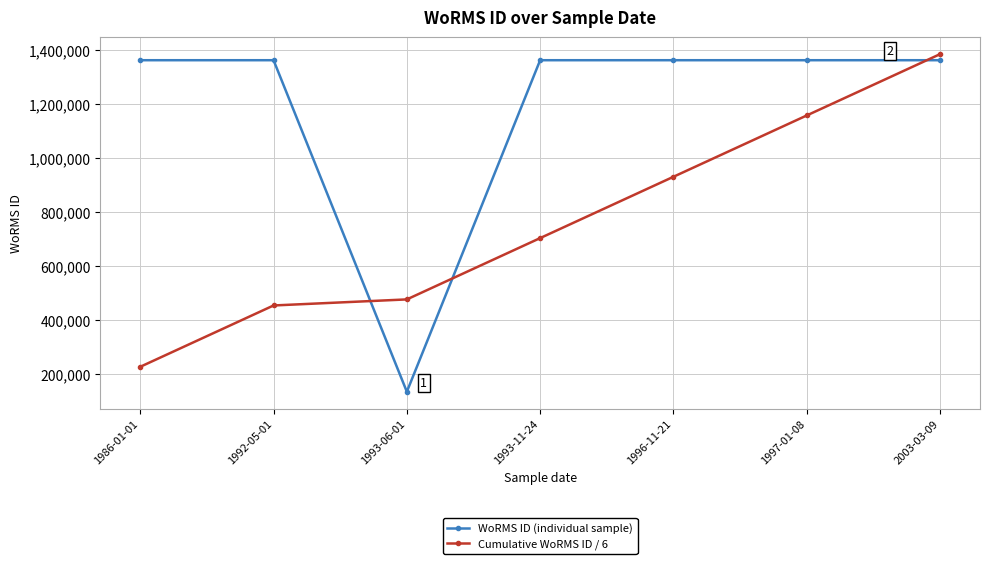

Between 1993-06-01 and 2003-03-09, which series saw the biggest shift?

WoRMS ID (individual sample)